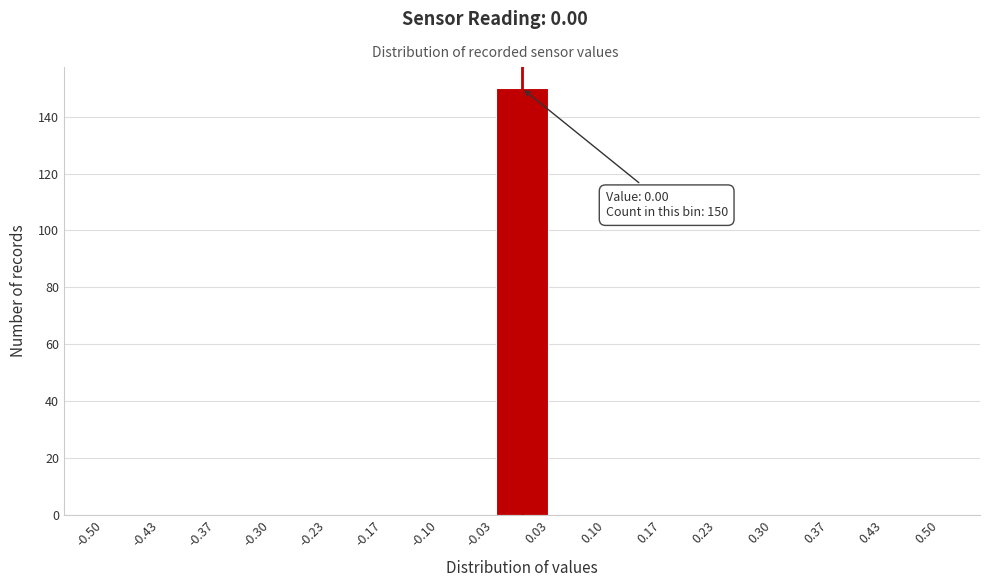

Over which range of the x-axis is the bar tallest?

-0.03 to 0.03